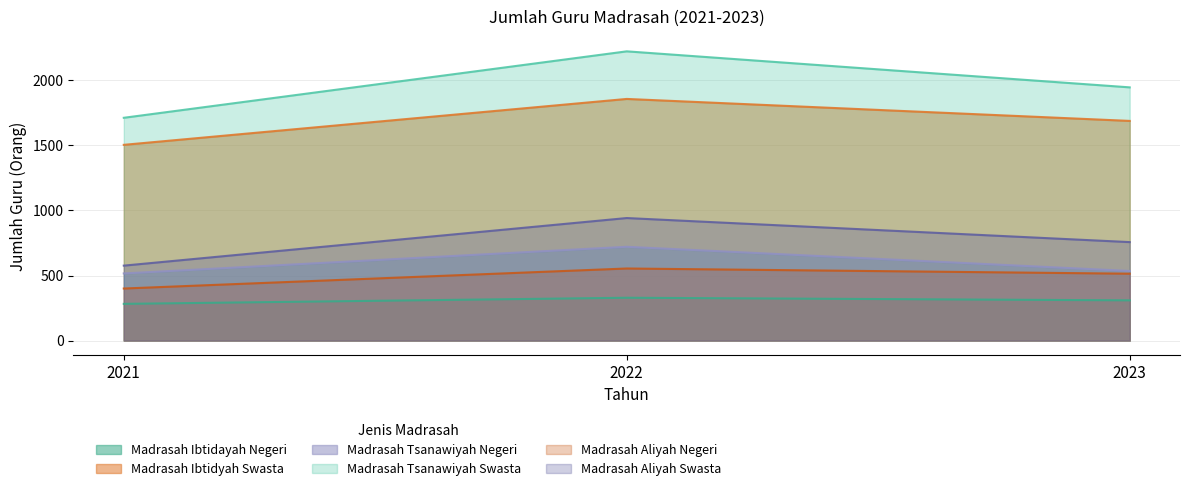

The value of Madrasah Ibtidayah Negeri at 2023 is 309. True or false?

True